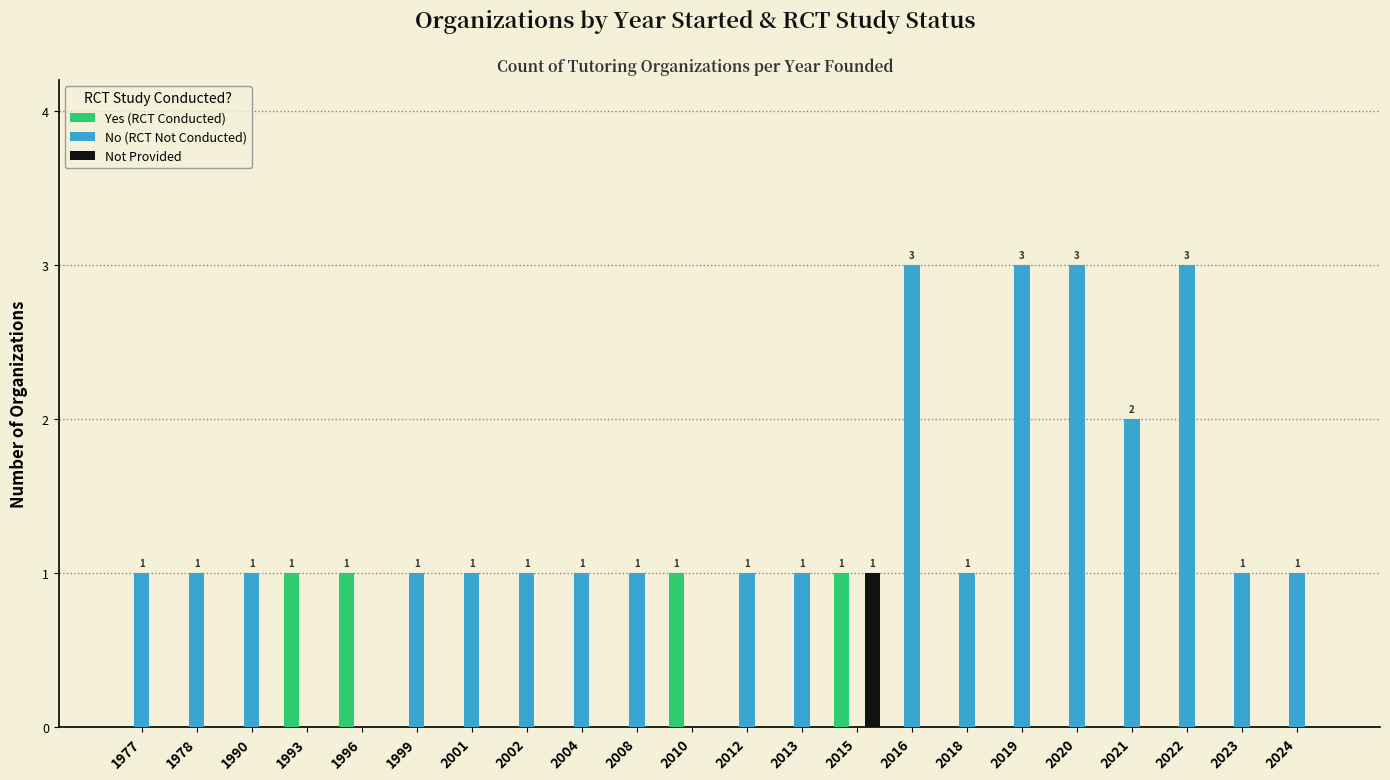

Are the bars grouped side by side (vs. stacked)?

Yes